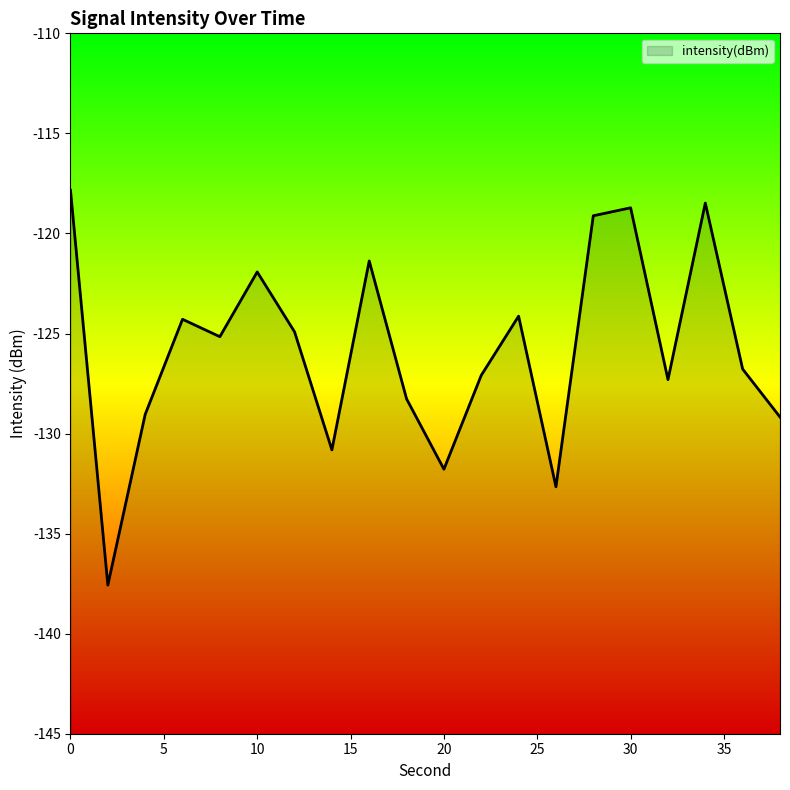

What is the difference between the values at 34 and 20?

13.3